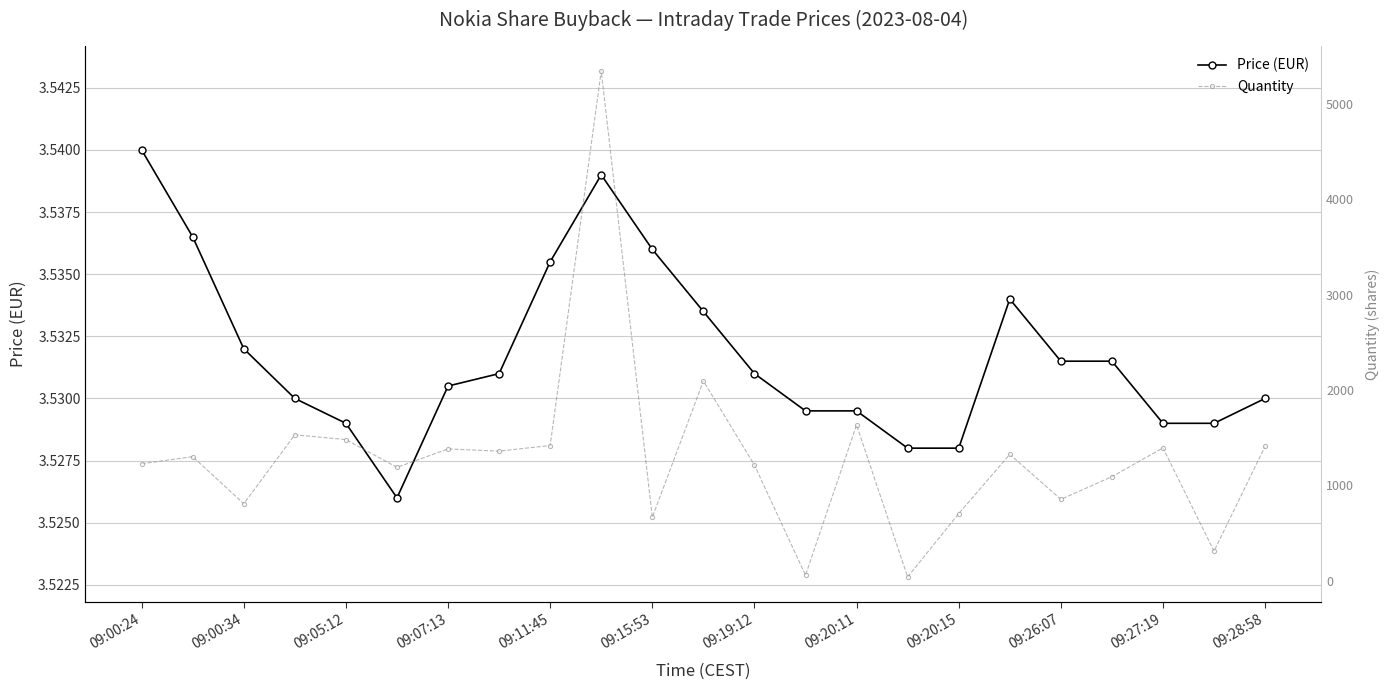

Is it true that Price (EUR) equals 2.0 at 09:27:19?

False